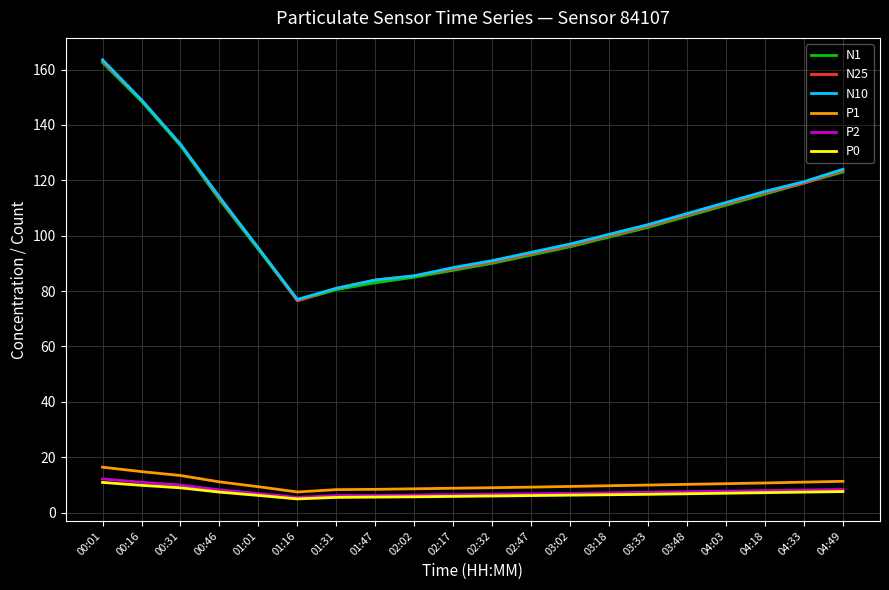

Is it true that N1 equals 115.0 at 04:18?

True